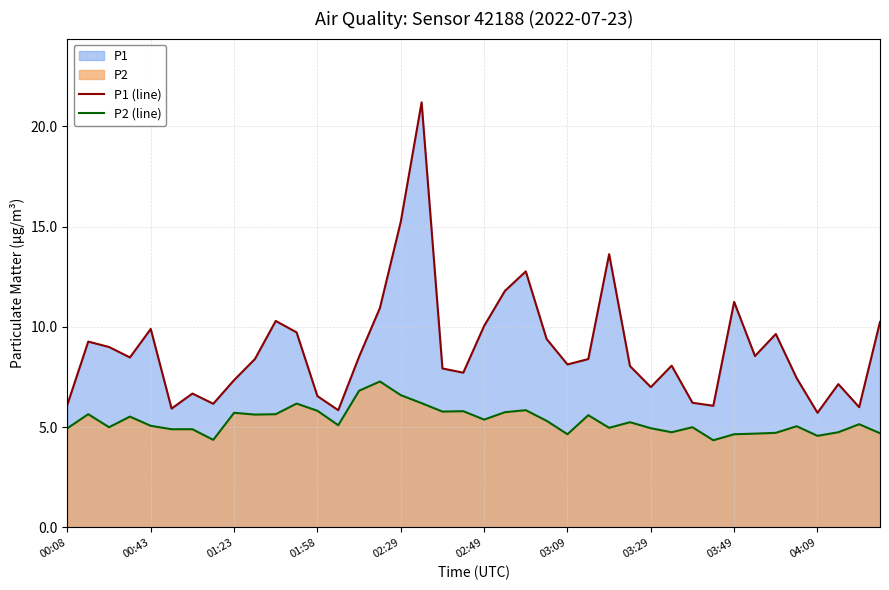

What is the sum of all P1 (line) values?

356.9